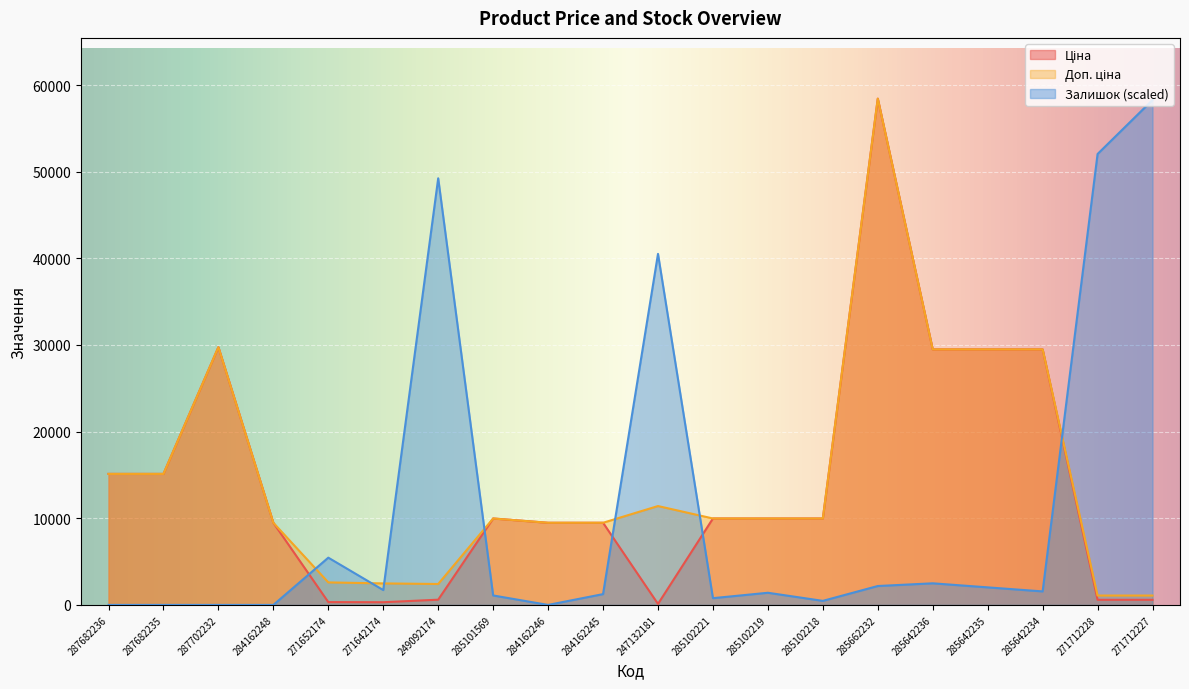

At how many categories does at least one series exceed 7073?

18